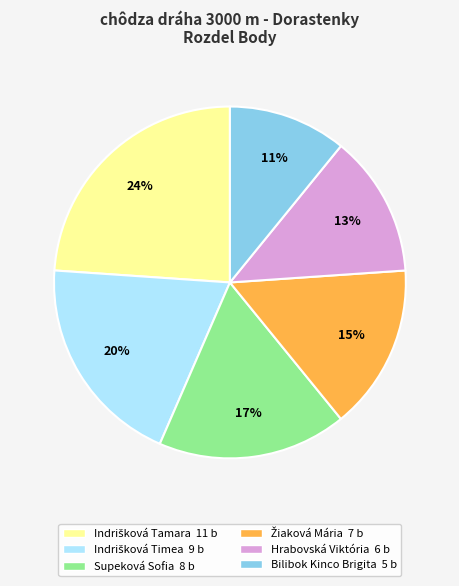

What is the ratio of the value at Bilibok Kinco Brigita to the value at Supeková Sofia?

0.6